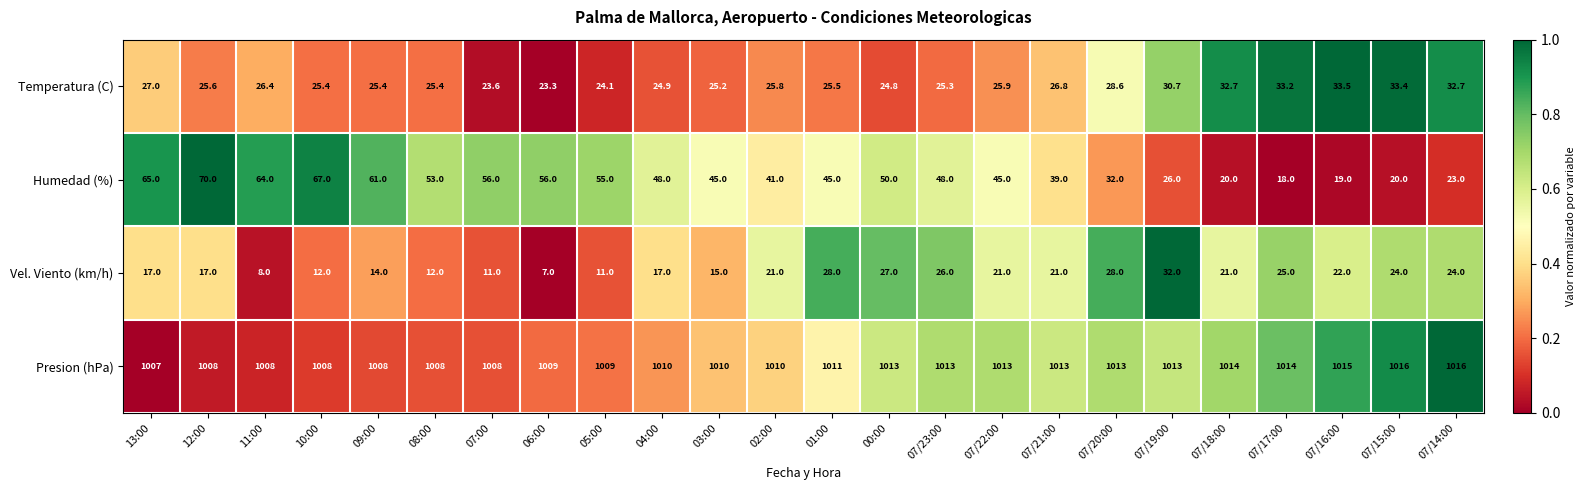

True or false: Humedad (%) has a value of 50.0 at 00:00.

True